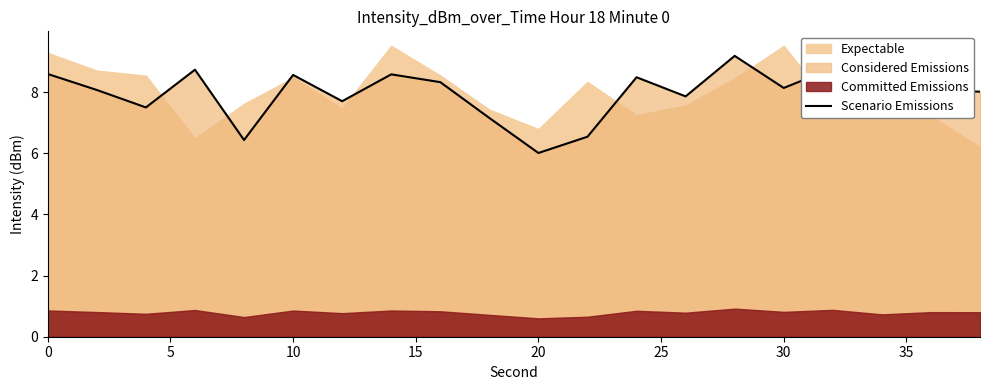

What is the highest value of the Scenario Emissions series?

9.2